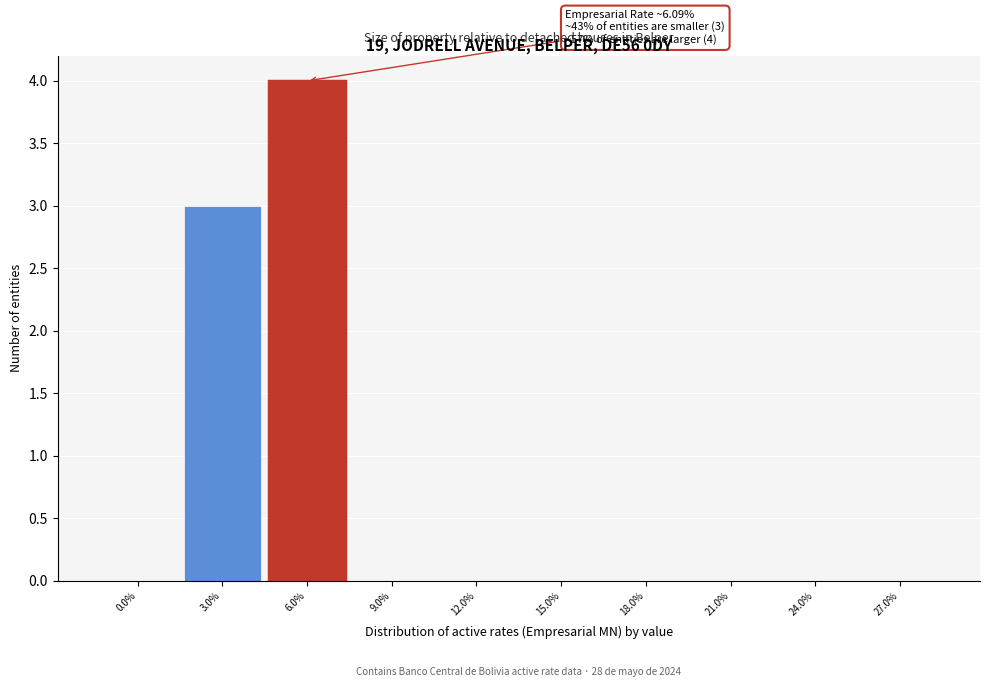

Reading left to right, transcribe all the data shown in this chart.

0.0%=0	3.0%=3	6.0%=4	9.0%=0	12.0%=0	15.0%=0	18.0%=0	21.0%=0	24.0%=0	27.0%=0